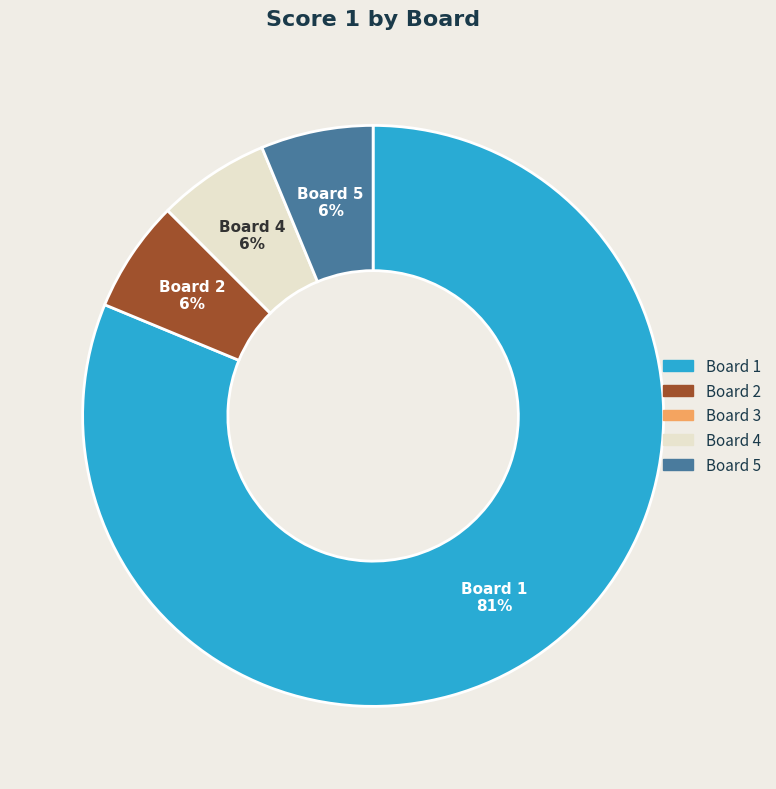

Is it true that Board 2 is 6% of the pie?

True